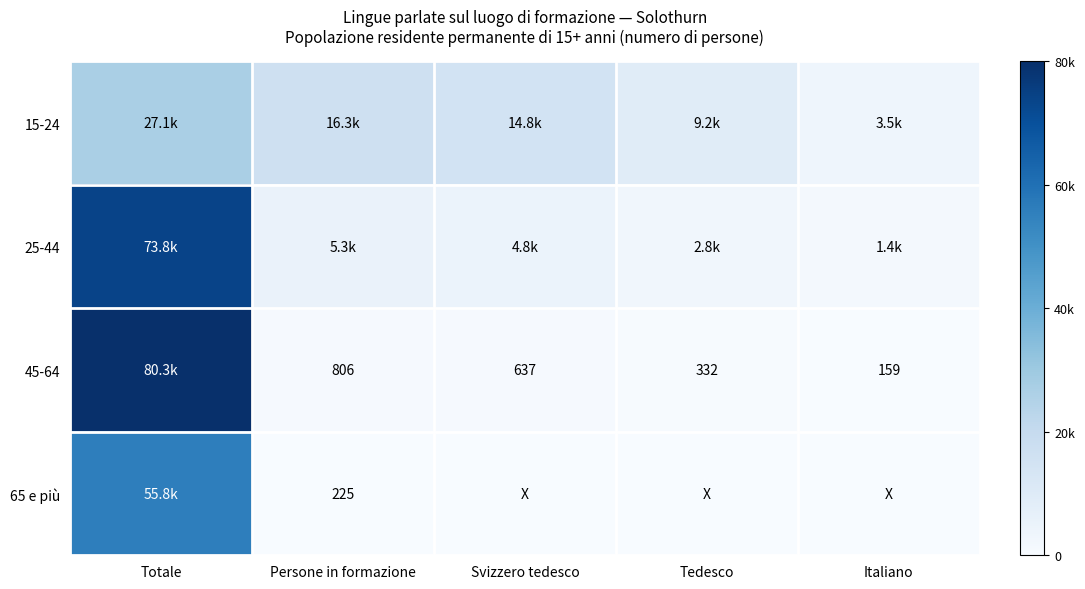

The 45-64 series shows 237.1 at Italiano. True or false?

False